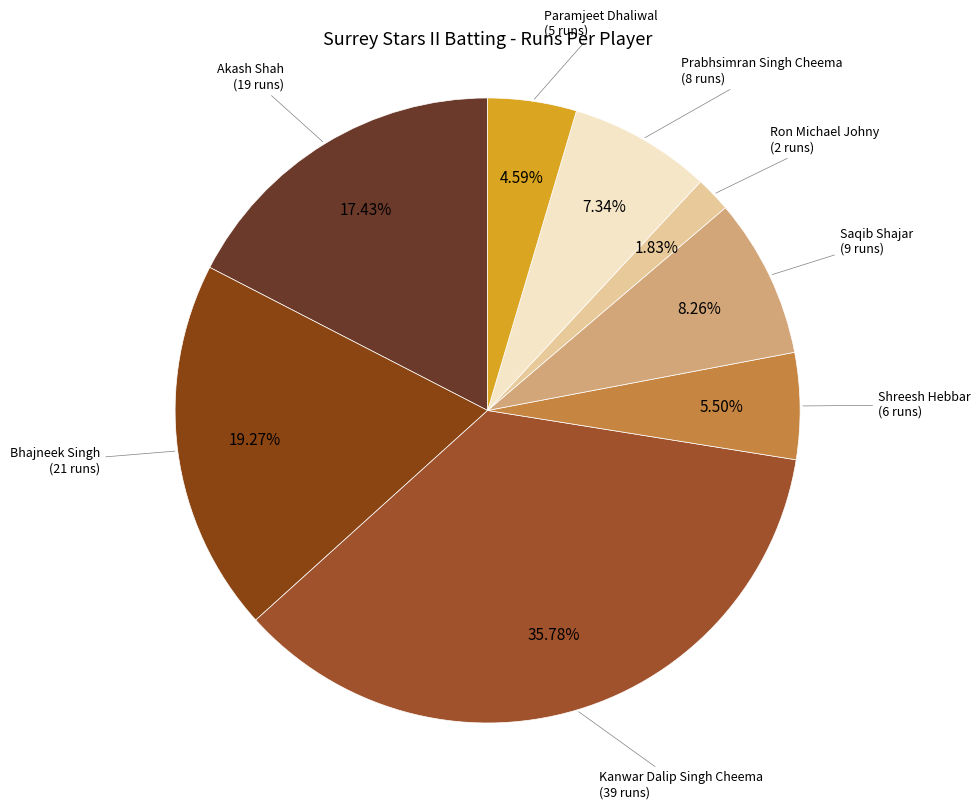

How many slices are in this pie chart?

8